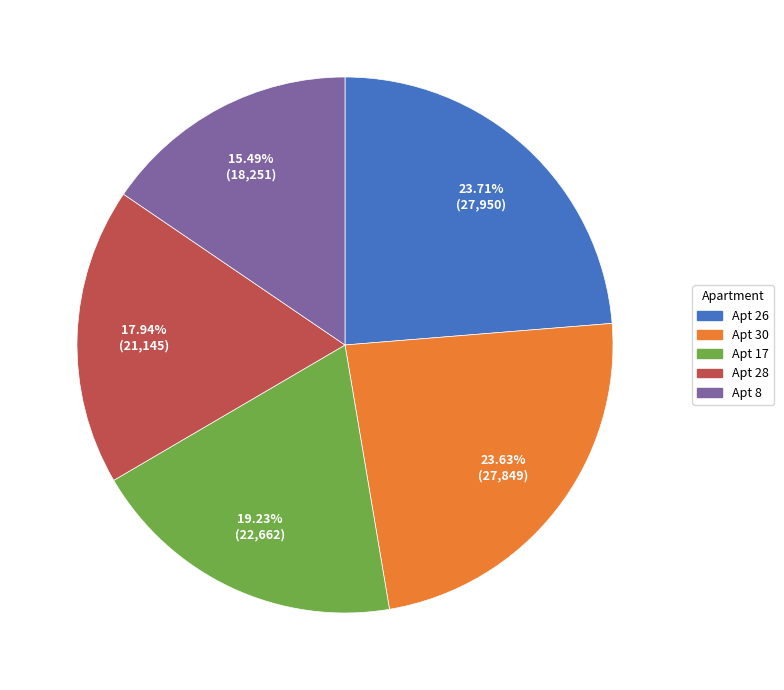

How many slices are in this pie chart?

5